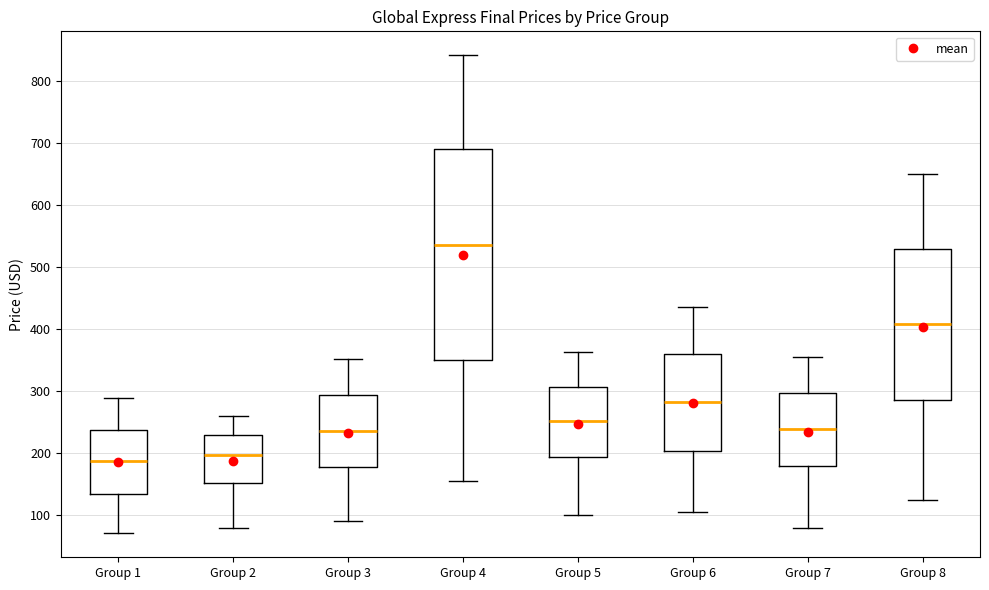

Which box is the tallest, from its lower edge to its upper edge?

Group 4